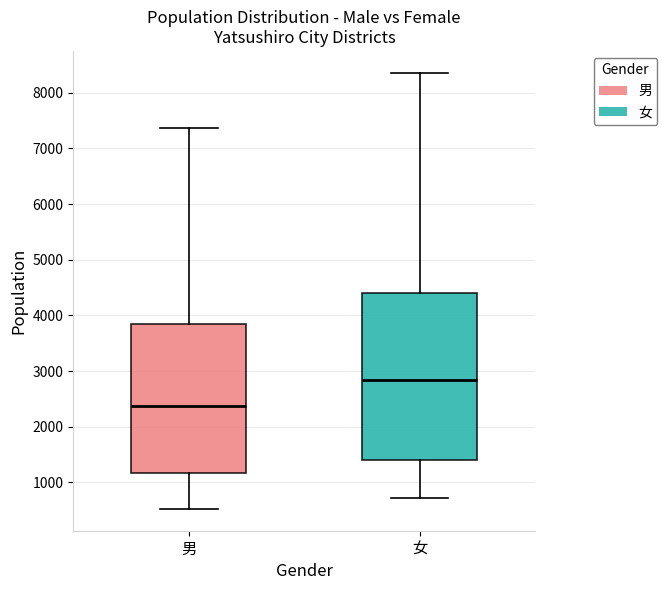

Where does the median line of the box for 男 sit on the y-axis? The values are not printed on the chart, so give them approximately, as read against the axis.

2400